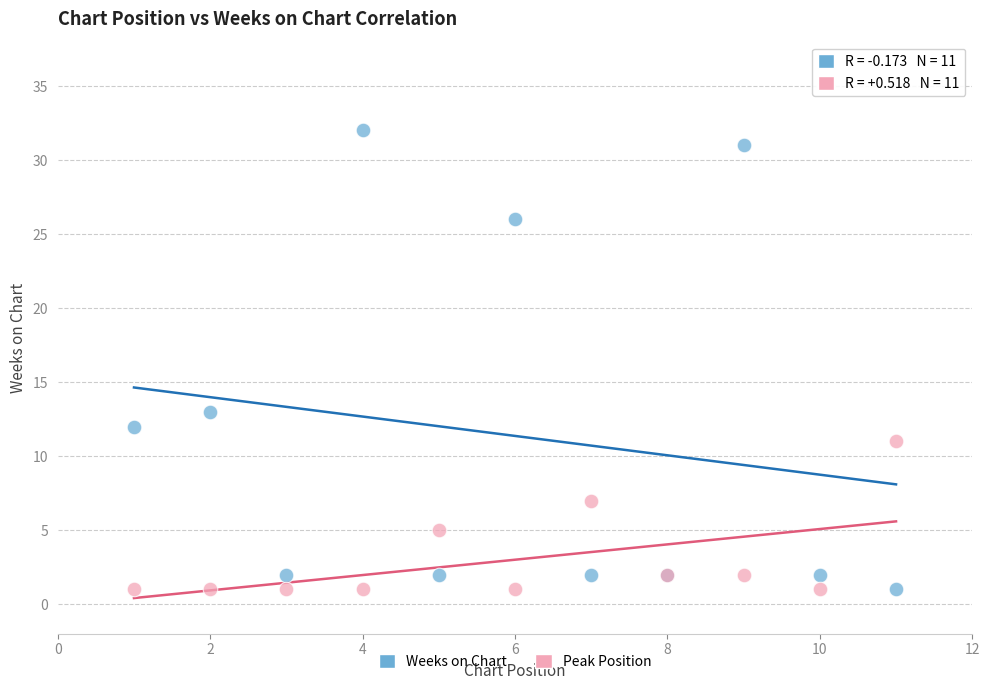

In the Weeks on Chart series, what Y value is closest to 16?

13